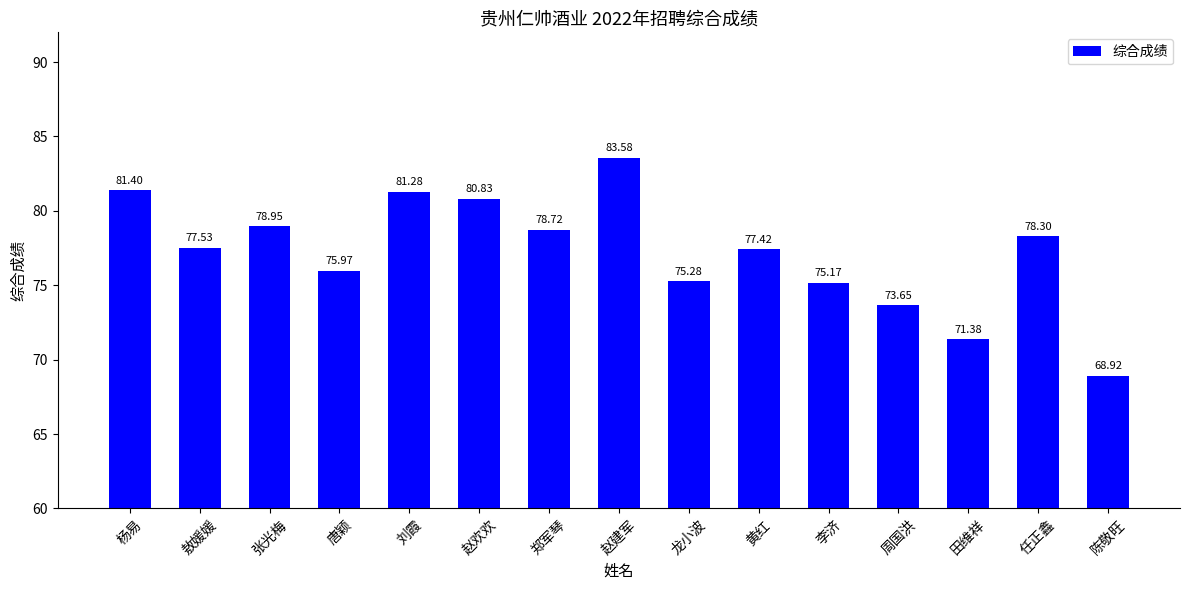

Approximately how many times larger is the value at 赵建军 compared to 陈敬旺?

1.2